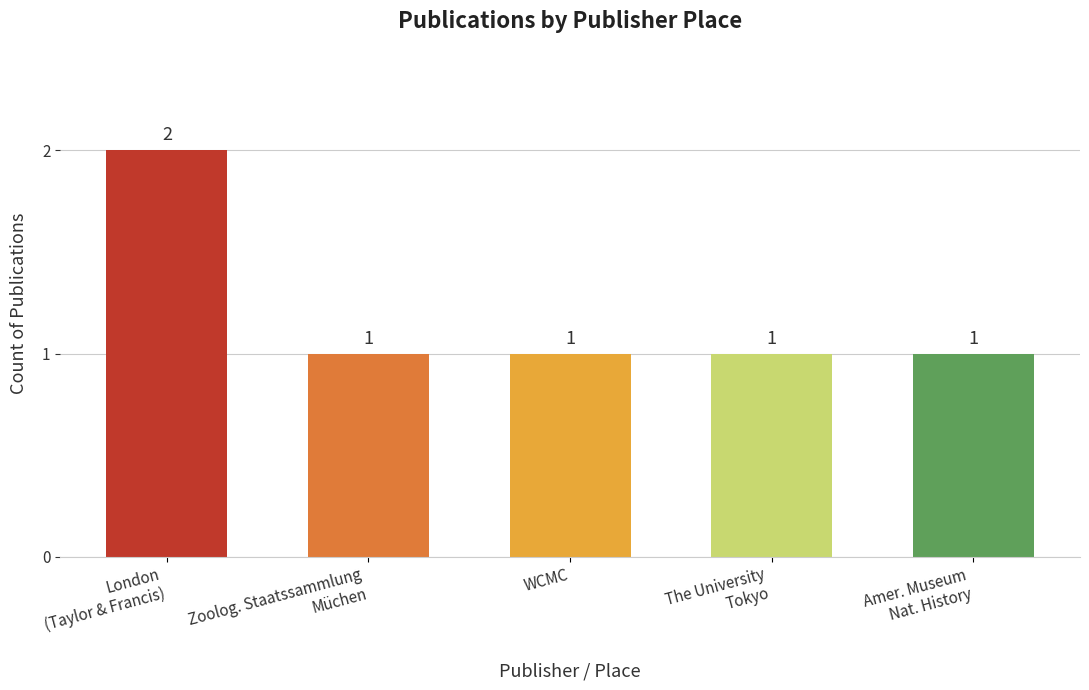

What is the value of the 3rd bar from the left?

1